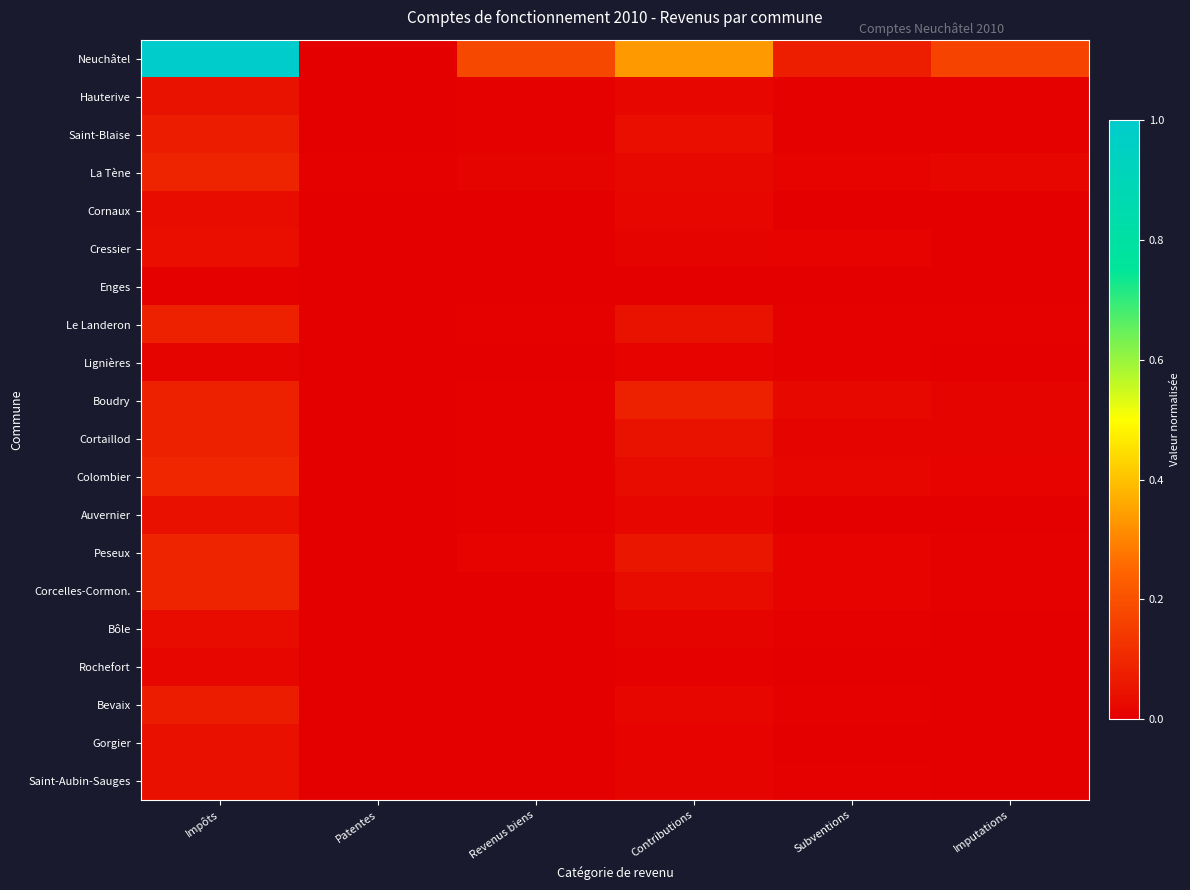

Reading left to right, extract all data points from this chart.

Neuchâtel: Impôts=1.0	Patentes=0.0	Revenus biens=0.2	Contributions=0.3	Subventions=0.1	Imputations=0.2
Hauterive: Impôts=0.0	Patentes=0.0	Revenus biens=0.0	Contributions=0.0	Subventions=0.0	Imputations=0.0
Saint-Blaise: Impôts=0.1	Patentes=0.0	Revenus biens=0.0	Contributions=0.0	Subventions=0.0	Imputations=0.0
La Tène: Impôts=0.1	Patentes=0.0	Revenus biens=0.0	Contributions=0.0	Subventions=0.0	Imputations=0.0
Cornaux: Impôts=0.0	Patentes=0.0	Revenus biens=0.0	Contributions=0.0	Subventions=0.0	Imputations=0.0
Cressier: Impôts=0.0	Patentes=0.0	Revenus biens=0.0	Contributions=0.0	Subventions=0.0	Imputations=0.0
Enges: Impôts=0.0	Patentes=0.0	Revenus biens=0.0	Contributions=0.0	Subventions=0.0	Imputations=0.0
Le Landeron: Impôts=0.1	Patentes=0.0	Revenus biens=0.0	Contributions=0.0	Subventions=0.0	Imputations=0.0
Lignières: Impôts=0.0	Patentes=0.0	Revenus biens=0.0	Contributions=0.0	Subventions=0.0	Imputations=0.0
Boudry: Impôts=0.1	Patentes=0.0	Revenus biens=0.0	Contributions=0.1	Subventions=0.0	Imputations=0.0
Cortaillod: Impôts=0.1	Patentes=0.0	Revenus biens=0.0	Contributions=0.0	Subventions=0.0	Imputations=0.0
Colombier: Impôts=0.1	Patentes=0.0	Revenus biens=0.0	Contributions=0.0	Subventions=0.0	Imputations=0.0
Auvernier: Impôts=0.0	Patentes=0.0	Revenus biens=0.0	Contributions=0.0	Subventions=0.0	Imputations=0.0
Peseux: Impôts=0.1	Patentes=0.0	Revenus biens=0.0	Contributions=0.1	Subventions=0.0	Imputations=0.0
Corcelles-Cormon.: Impôts=0.1	Patentes=0.0	Revenus biens=0.0	Contributions=0.0	Subventions=0.0	Imputations=0.0
Bôle: Impôts=0.0	Patentes=0.0	Revenus biens=0.0	Contributions=0.0	Subventions=0.0	Imputations=0.0
Rochefort: Impôts=0.0	Patentes=0.0	Revenus biens=0.0	Contributions=0.0	Subventions=0.0	Imputations=0.0
Bevaix: Impôts=0.1	Patentes=0.0	Revenus biens=0.0	Contributions=0.0	Subventions=0.0	Imputations=0.0
Gorgier: Impôts=0.0	Patentes=0.0	Revenus biens=0.0	Contributions=0.0	Subventions=0.0	Imputations=0.0
Saint-Aubin-Sauges: Impôts=0.0	Patentes=0.0	Revenus biens=0.0	Contributions=0.0	Subventions=0.0	Imputations=0.0